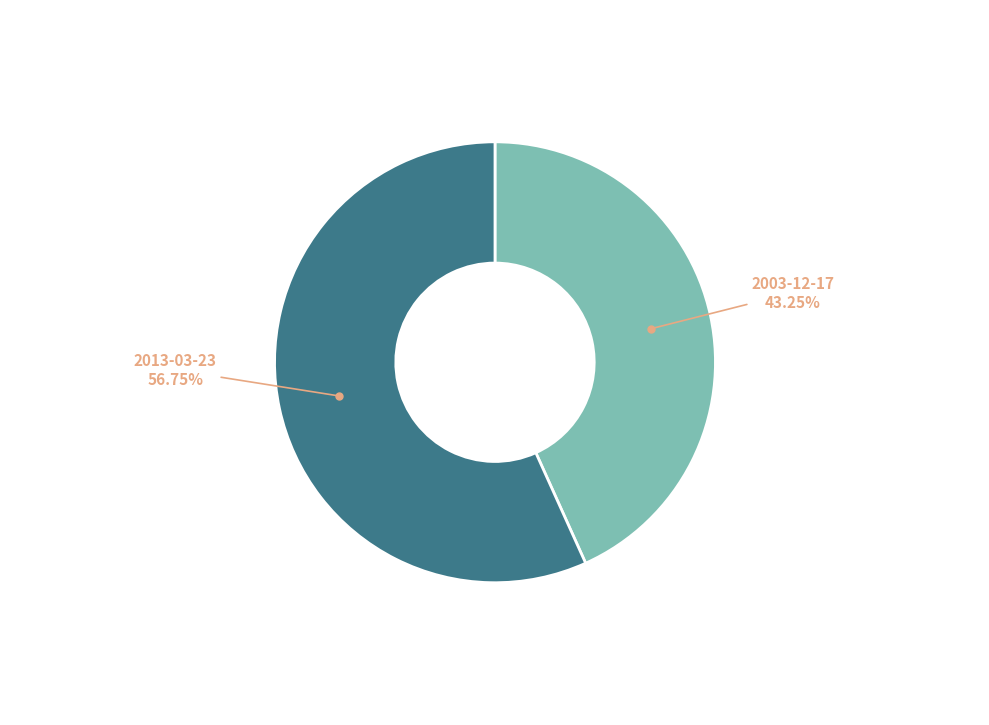

What is the majority slice?

2013-03-23